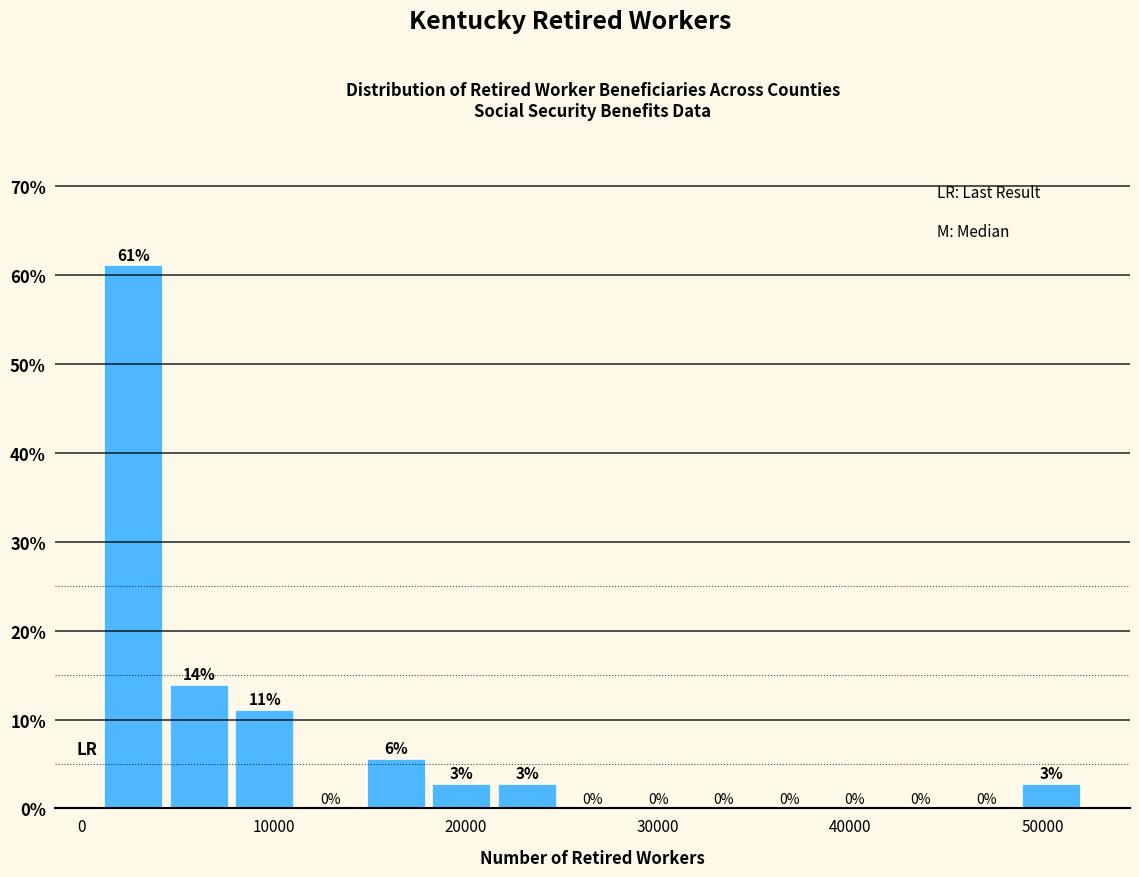

Read against the x-axis, roughly where is the centre of the tallest bar?

3000